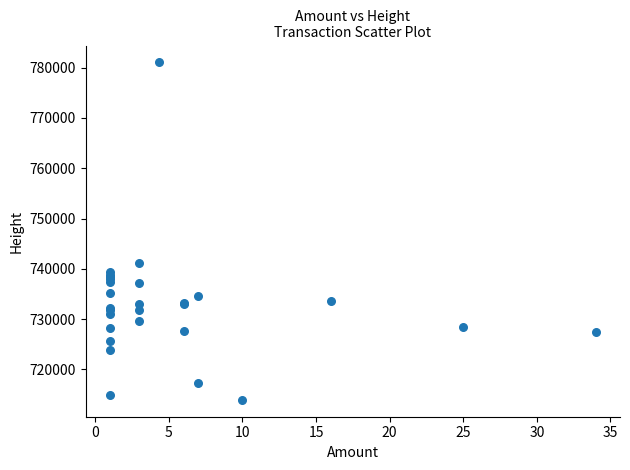

What Y value in the scatter plot is closest to 747494?

741084